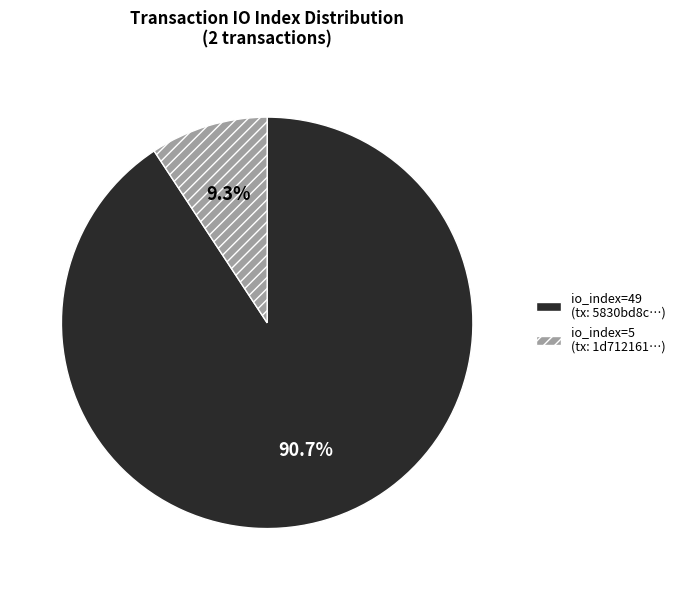

Do io_index=49 (tx: 5830bd8c…) and io_index=5 (tx: 1d712161…) together represent more than half of the pie?

Yes